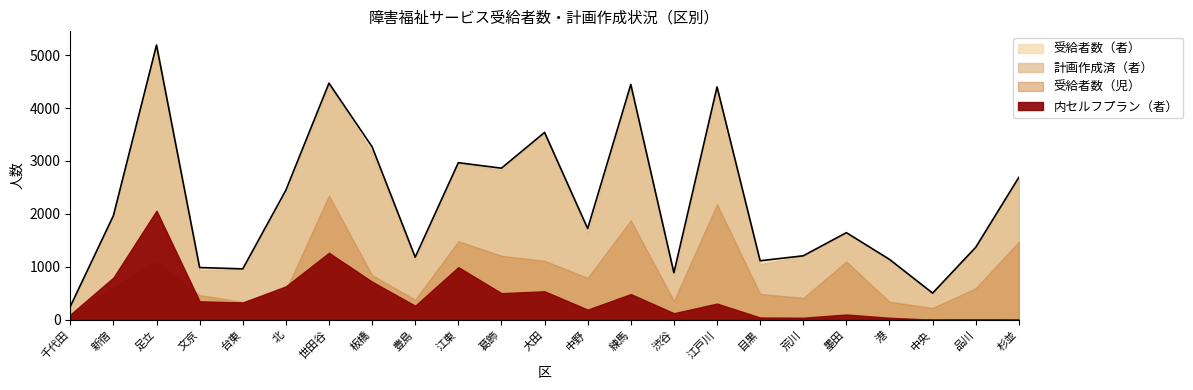

In 計画作成済（者）, how many points are higher than both neighbors (excluding endpoints)?

7